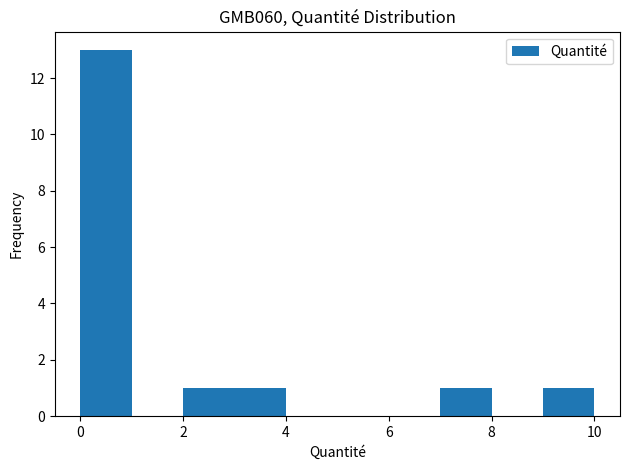

Reading left to right, list every bar in this chart as the range it spans on the x-axis followed by its height. Neither the bar edges nor the heights are printed on the chart, so give them approximately, as read against the axes.

0 to 1: 13
1 to 2: 0
2 to 3: 1
3 to 4: 1
4 to 5: 0
5 to 6: 0
6 to 7: 0
7 to 8: 1
8 to 9: 0
9 to 10: 1